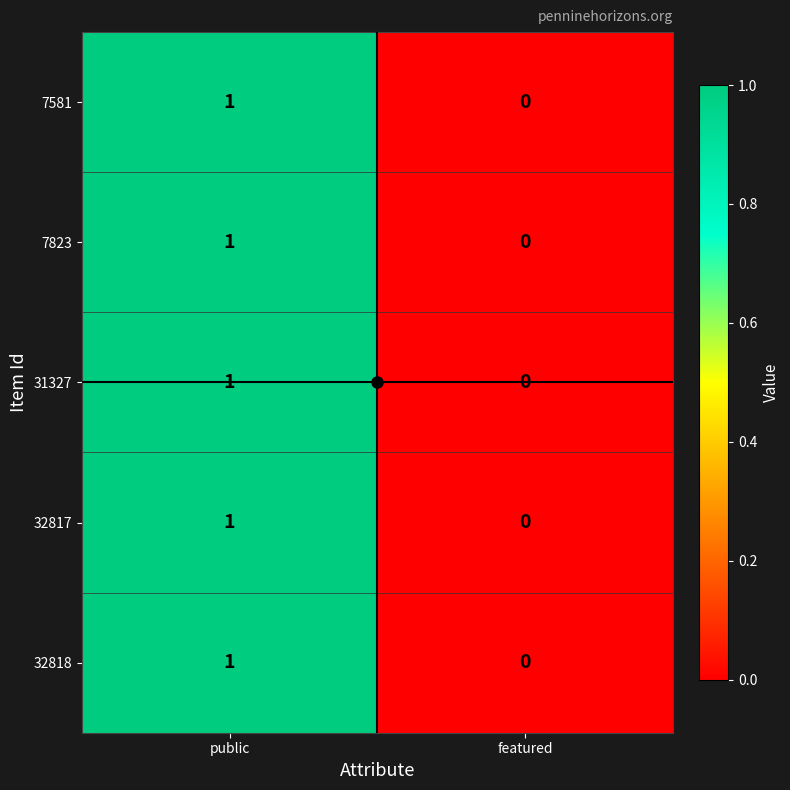

At which category does the chart reach its minimum across all series?

featured